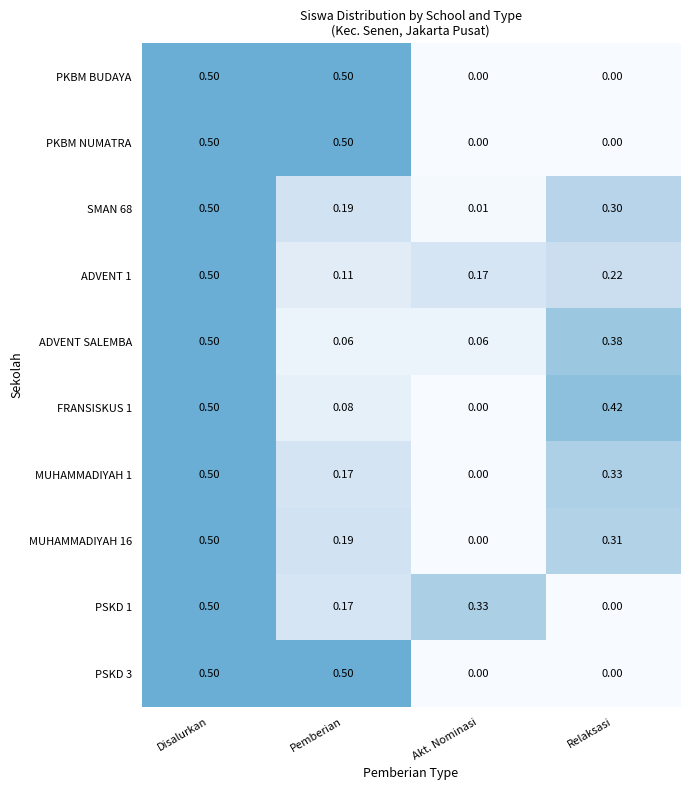

Where is MUHAMMADIYAH 16 nearest to the value 0?

Akt. Nominasi